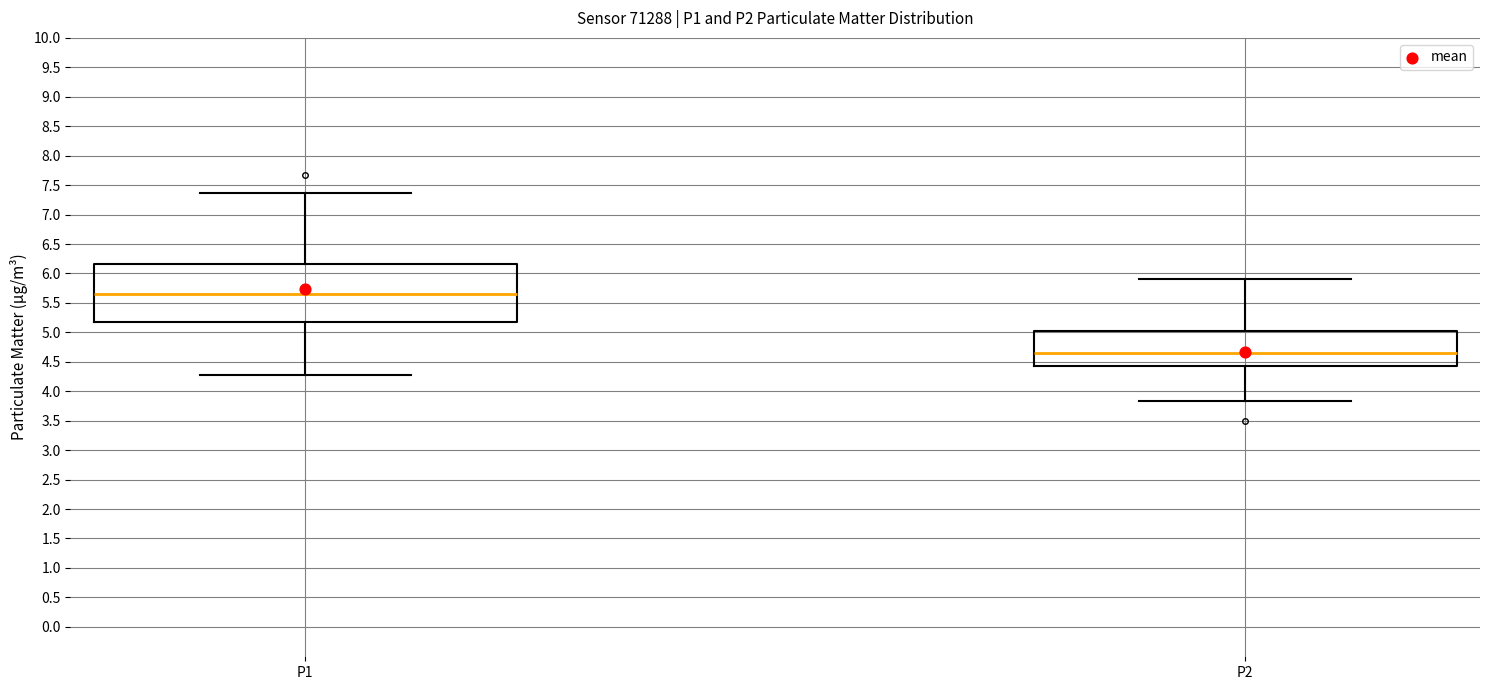

Comparing the boxes themselves (not the whiskers), which one is the tallest?

P1